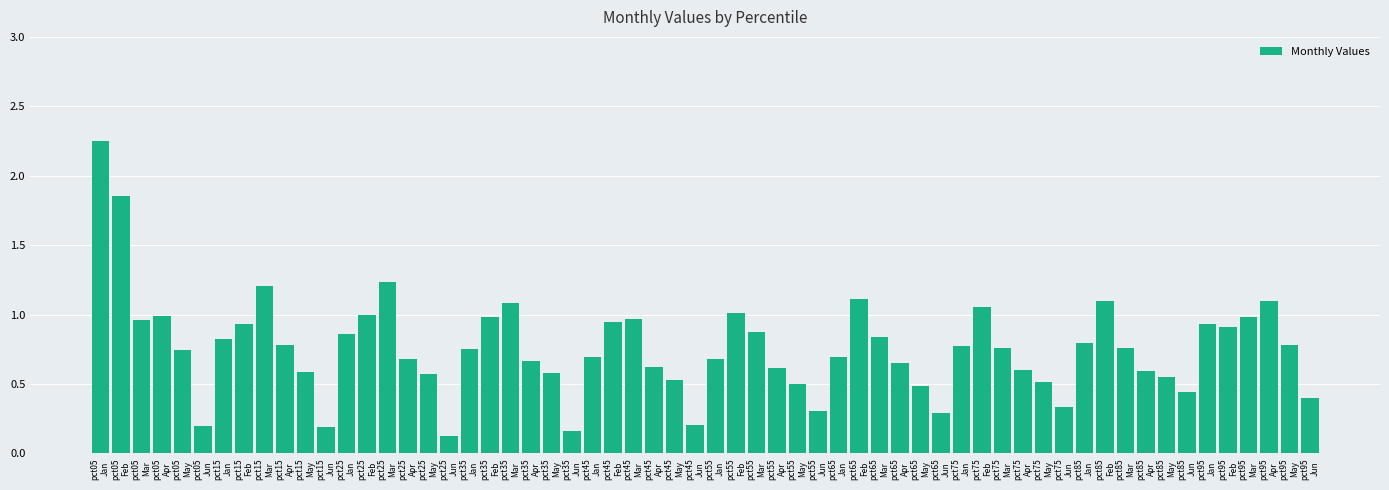

What is the difference between the maximum and minimum values?

2.1